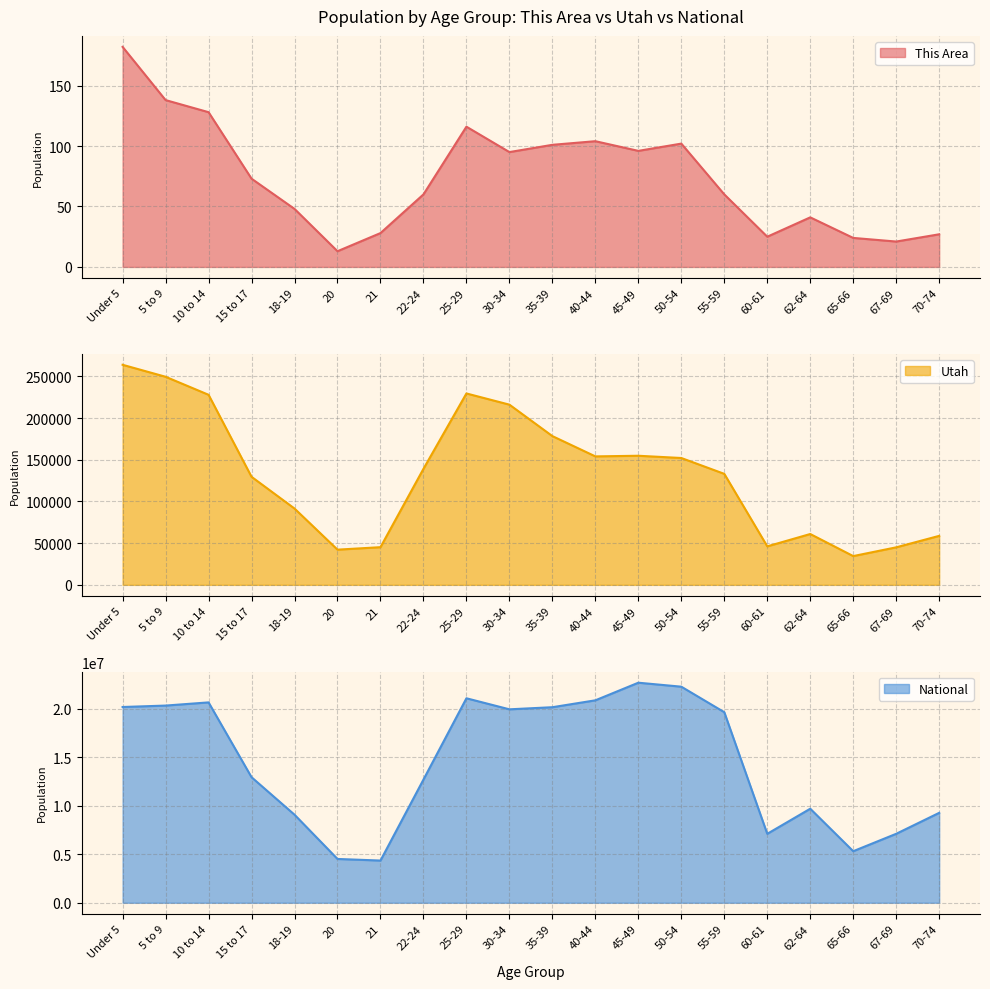

What is the highest value of the Utah series?

263924